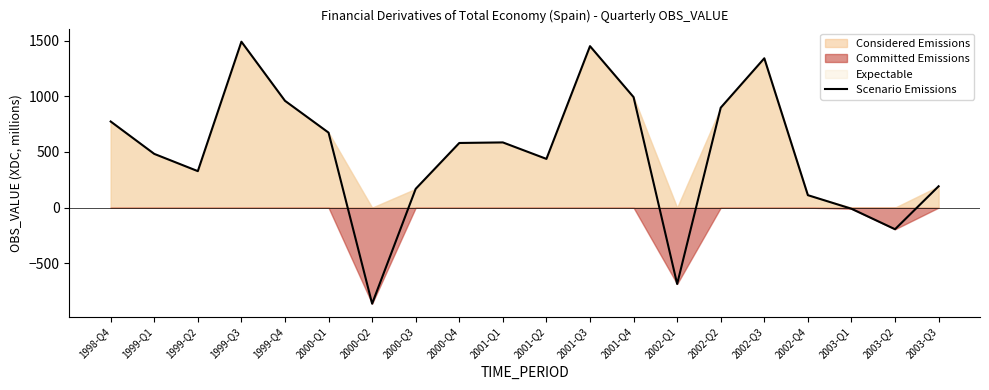

What is the change in value from 2000-Q1 to 2002-Q3?

+668